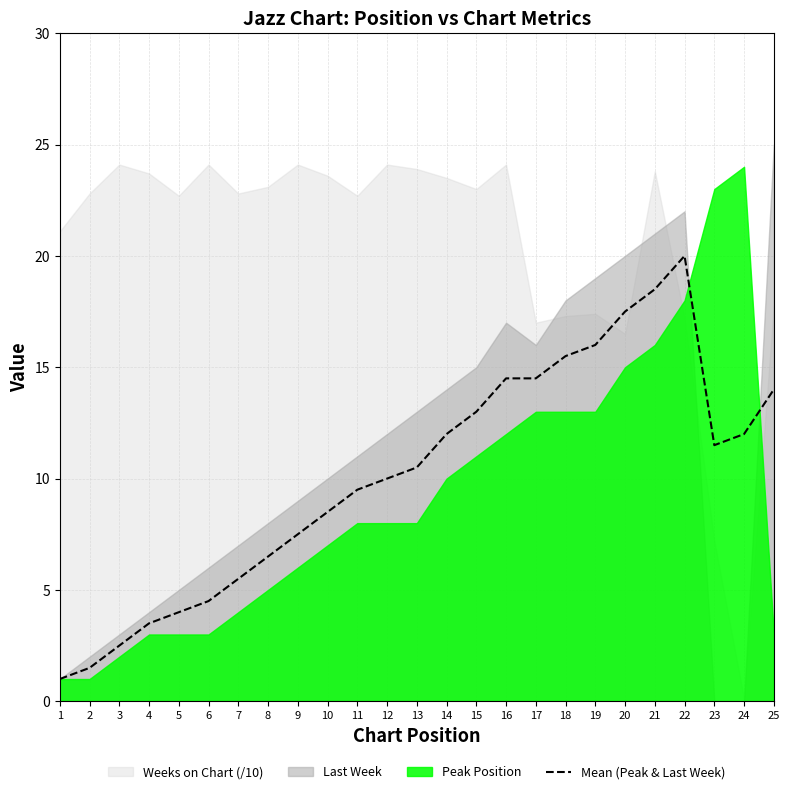

How many interior local valleys (lower than both neighbors) does the data have?

1